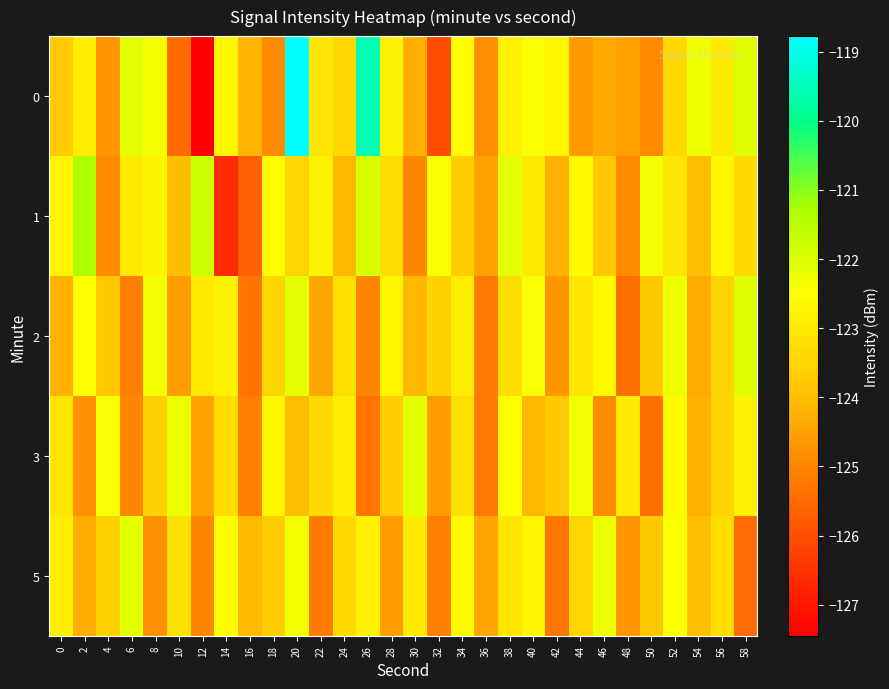

What is the difference between the highest and lowest values at 34?

1.2